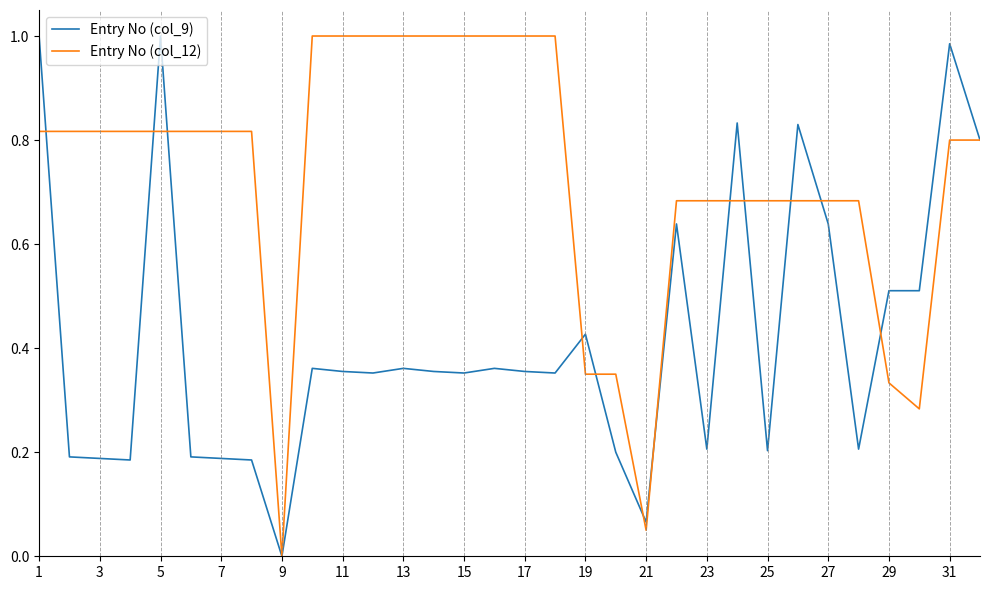

Rank the series by their average value, from lowest to highest.

Entry No (col_9), Entry No (col_12)